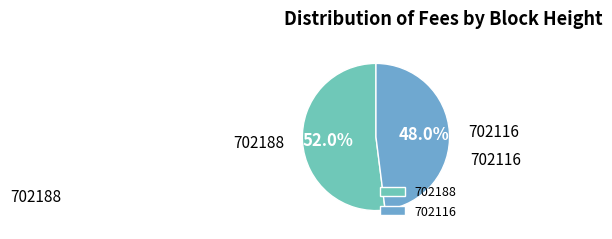

Count the number of slices in the pie.

2